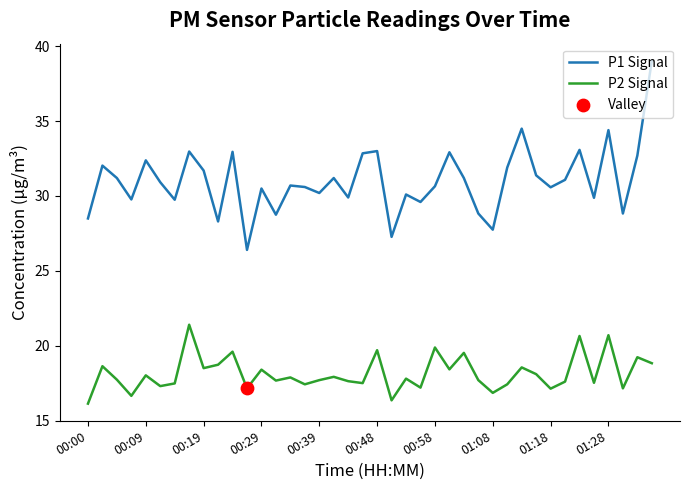

Which series has the largest range (max minus min)?

P1 Signal